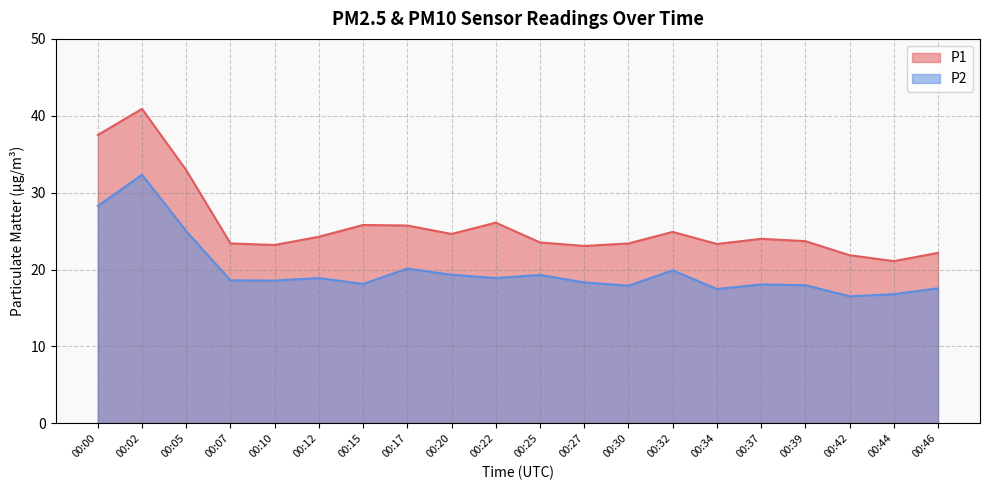

What is the smallest value displayed?

16.5